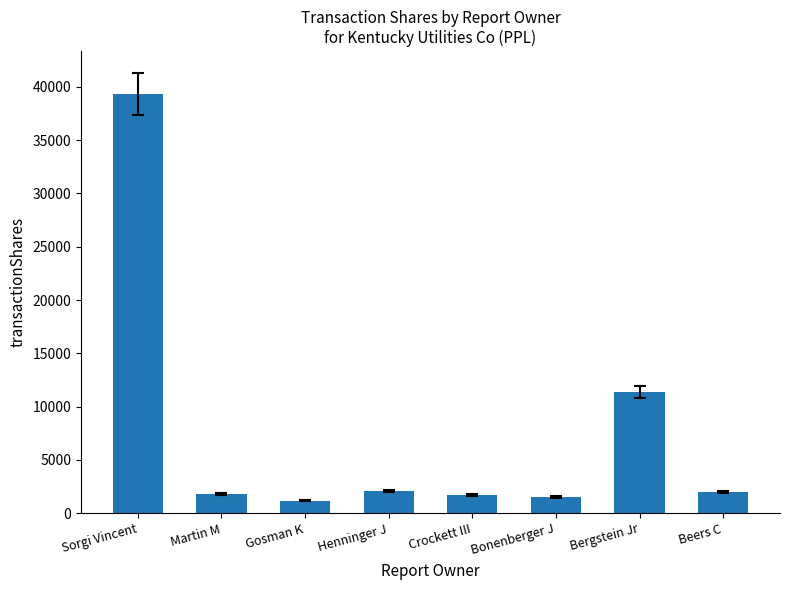

True or false: the data shows 1776 at Martin M.

True